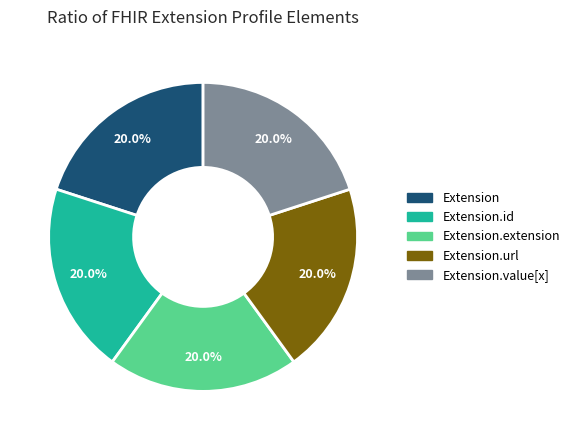

Does any single category account for the majority?

No